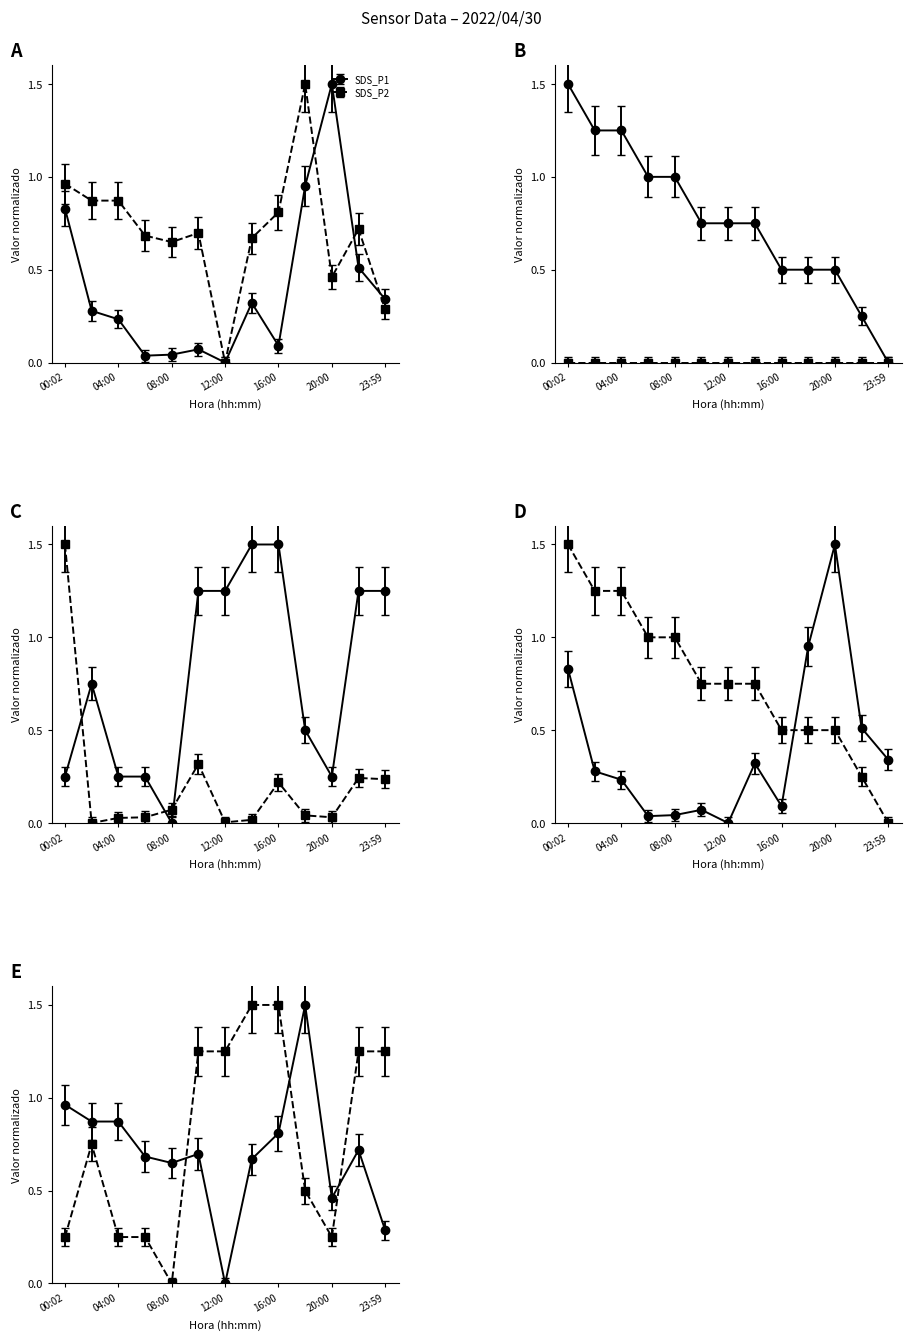

Which label corresponds to the smallest value in the chart?

23:59